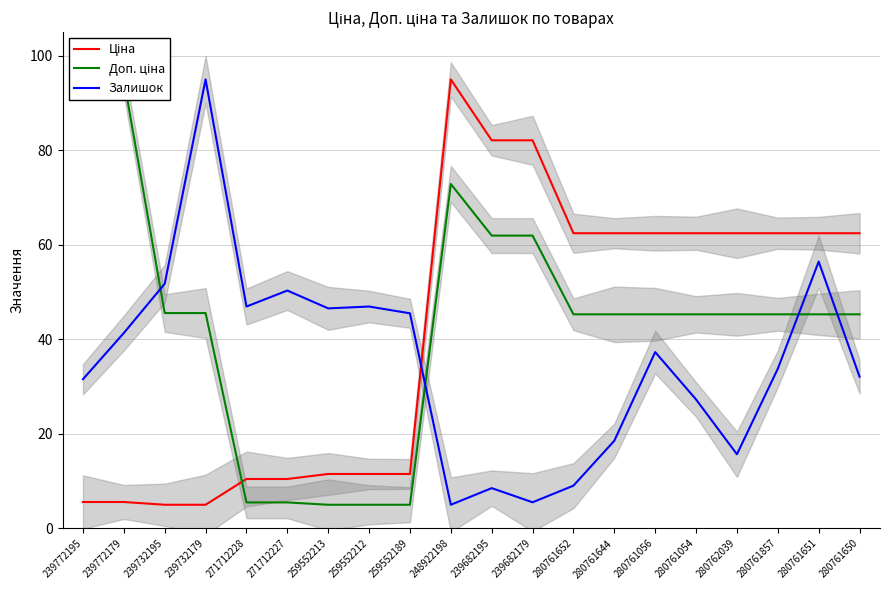

At which category is the sum across all series the highest?

248922198